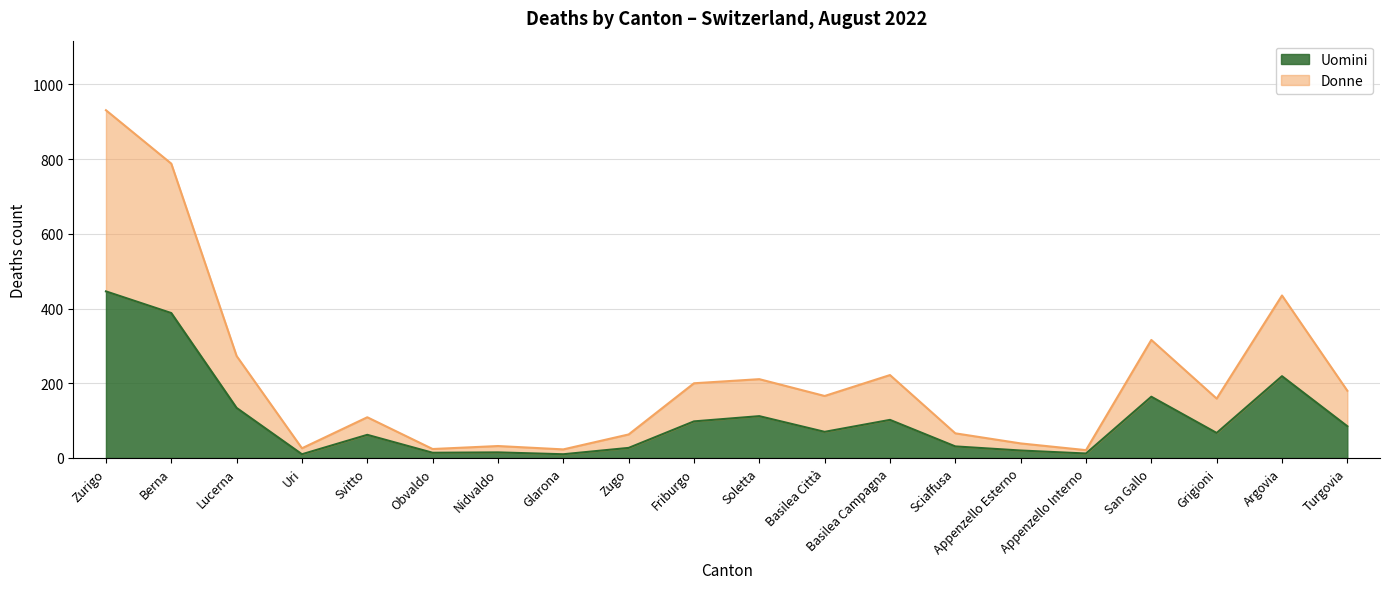

What position from the right is Zurigo?

20